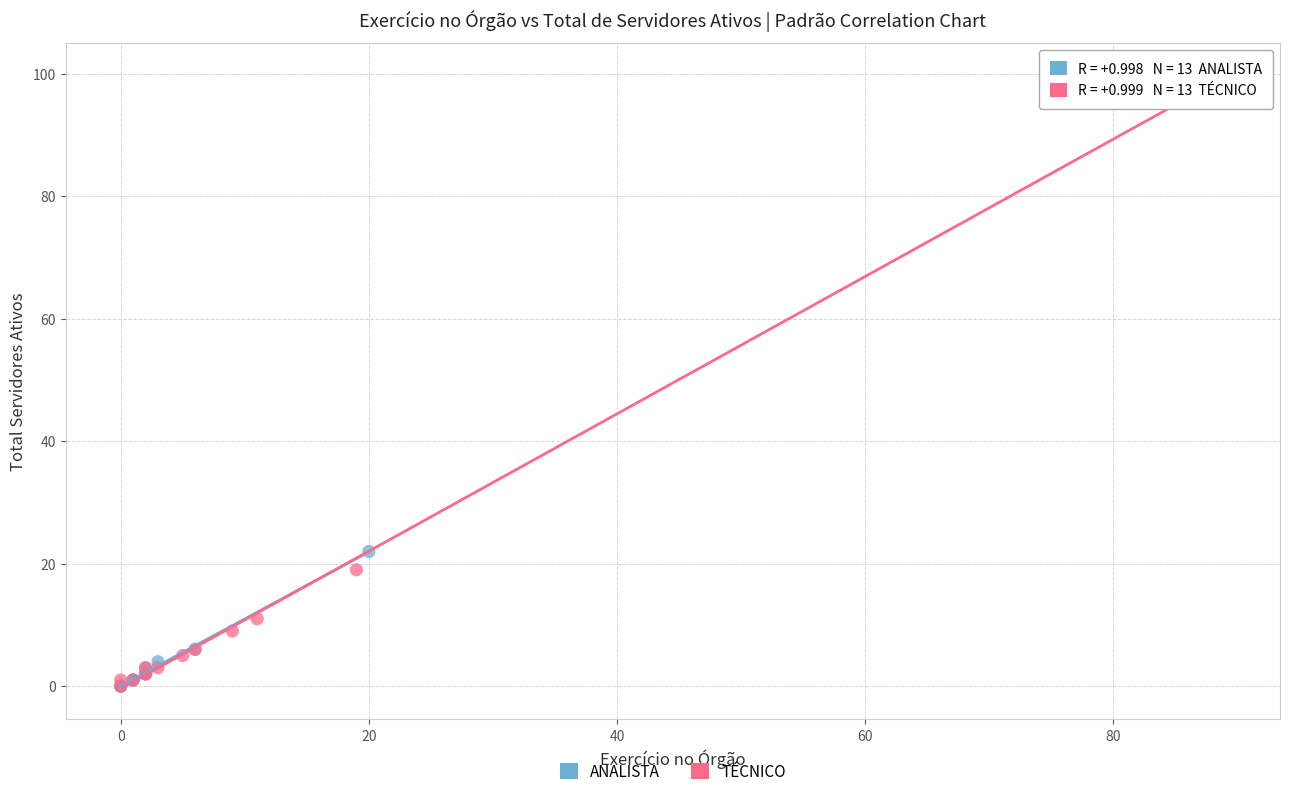

What are all the series names shown in the legend?

ANALISTA, TÉCNICO